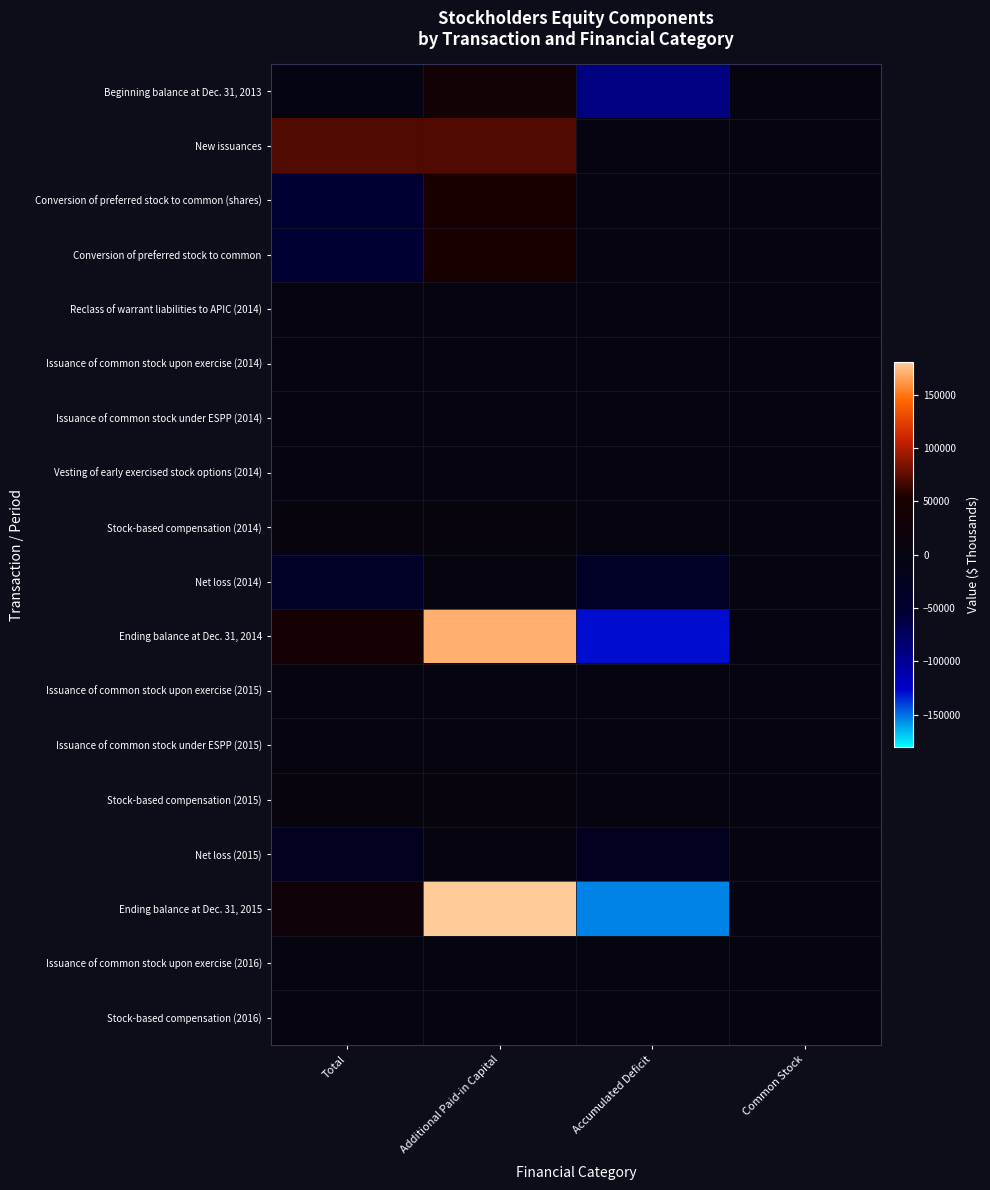

Between Total and Accumulated Deficit, which is larger?

Total